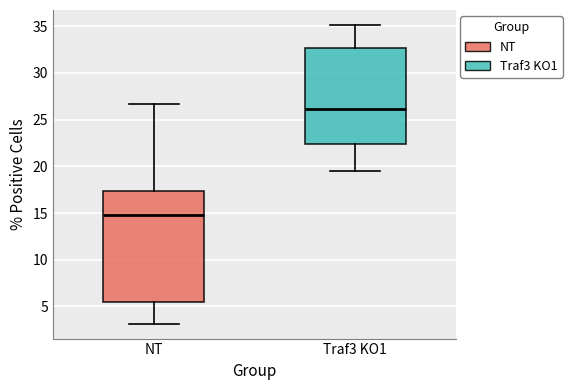

Which box's median line is the lowest?

NT